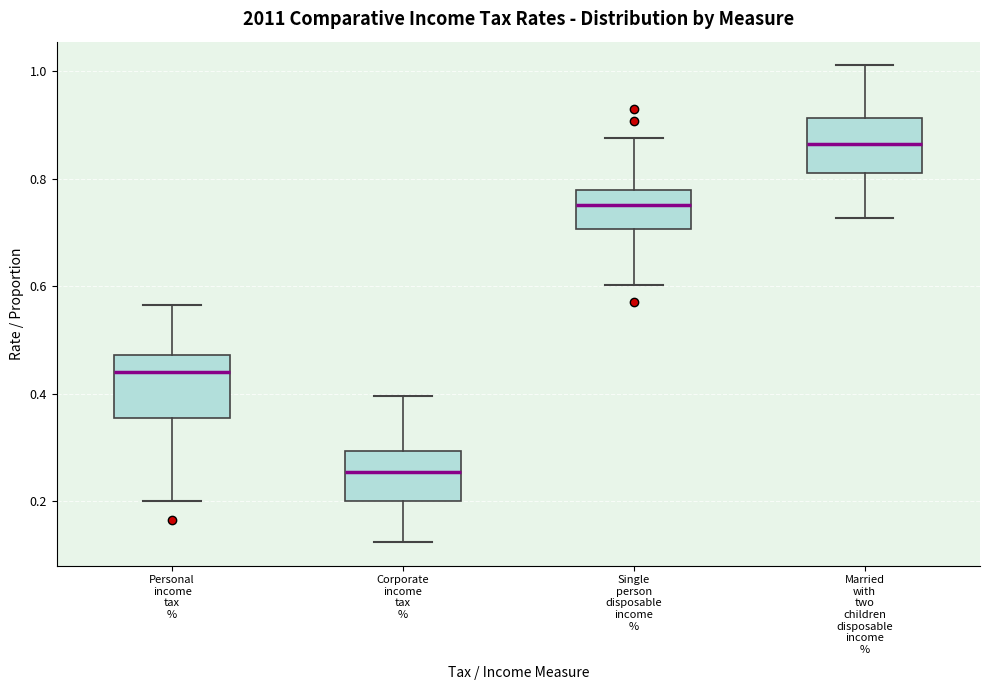

Where does the lower whisker of the box for Personal income tax % end on the y-axis? The values are not printed on the chart, so give them approximately, as read against the axis.

0.20